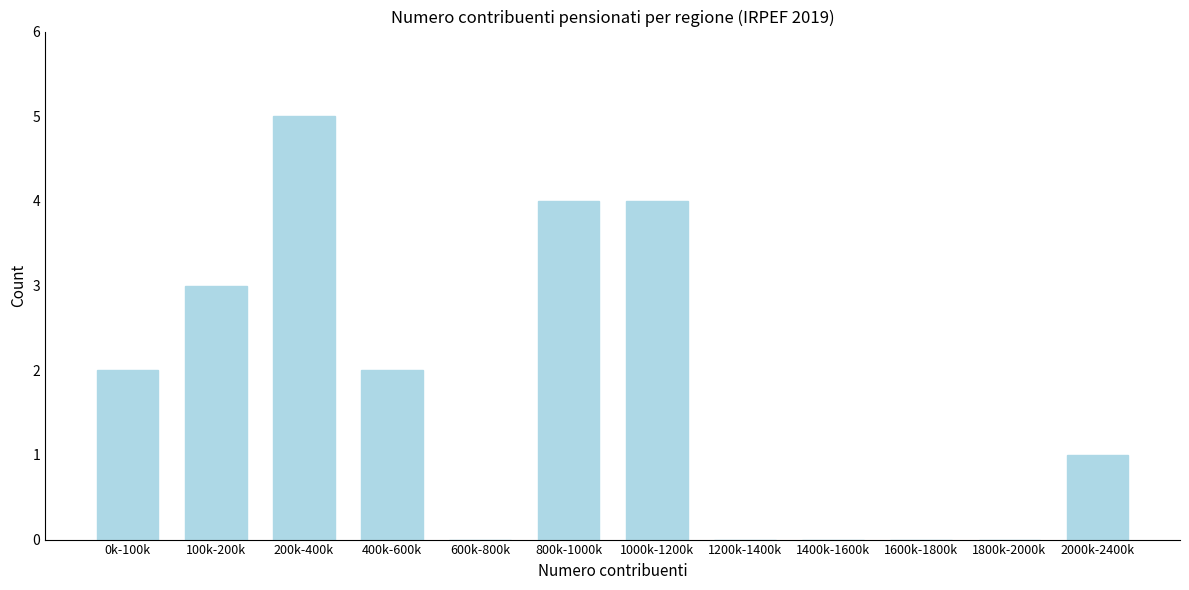

Reading left to right, what are all the values shown in this chart?

0k-100k=2	100k-200k=3	200k-400k=5	400k-600k=2	600k-800k=0	800k-1000k=4	1000k-1200k=4	1200k-1400k=0	1400k-1600k=0	1600k-1800k=0	1800k-2000k=0	2000k-2400k=1